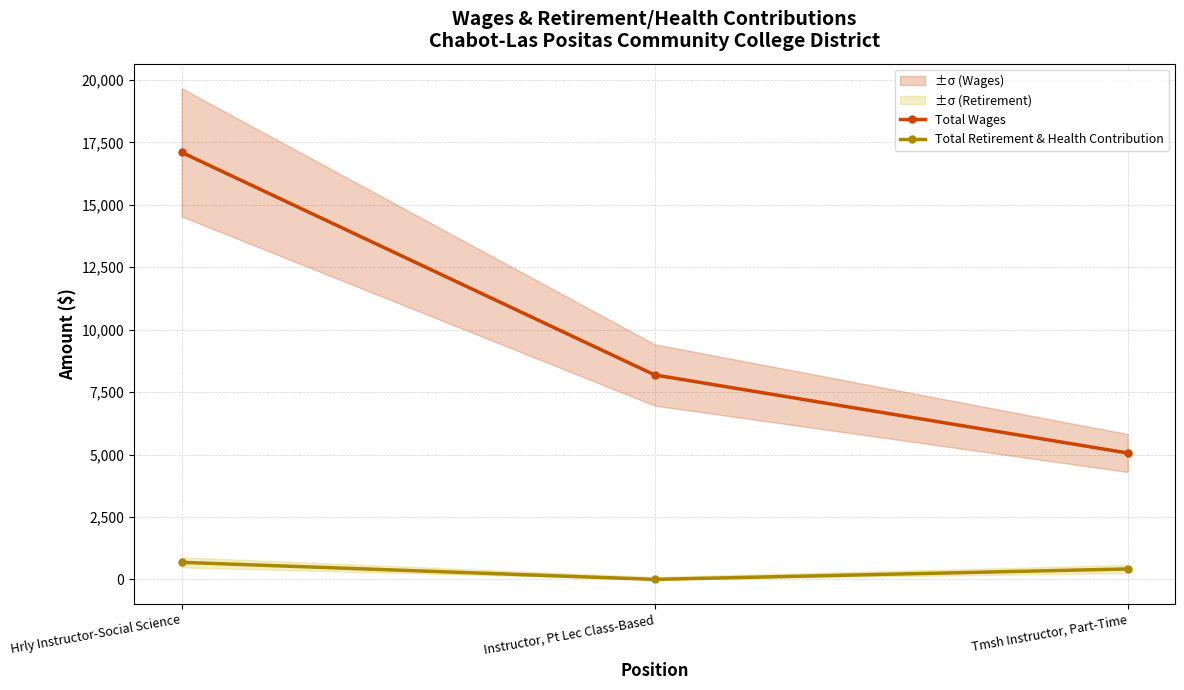

Does the chart display data point markers on the line(s)?

Yes